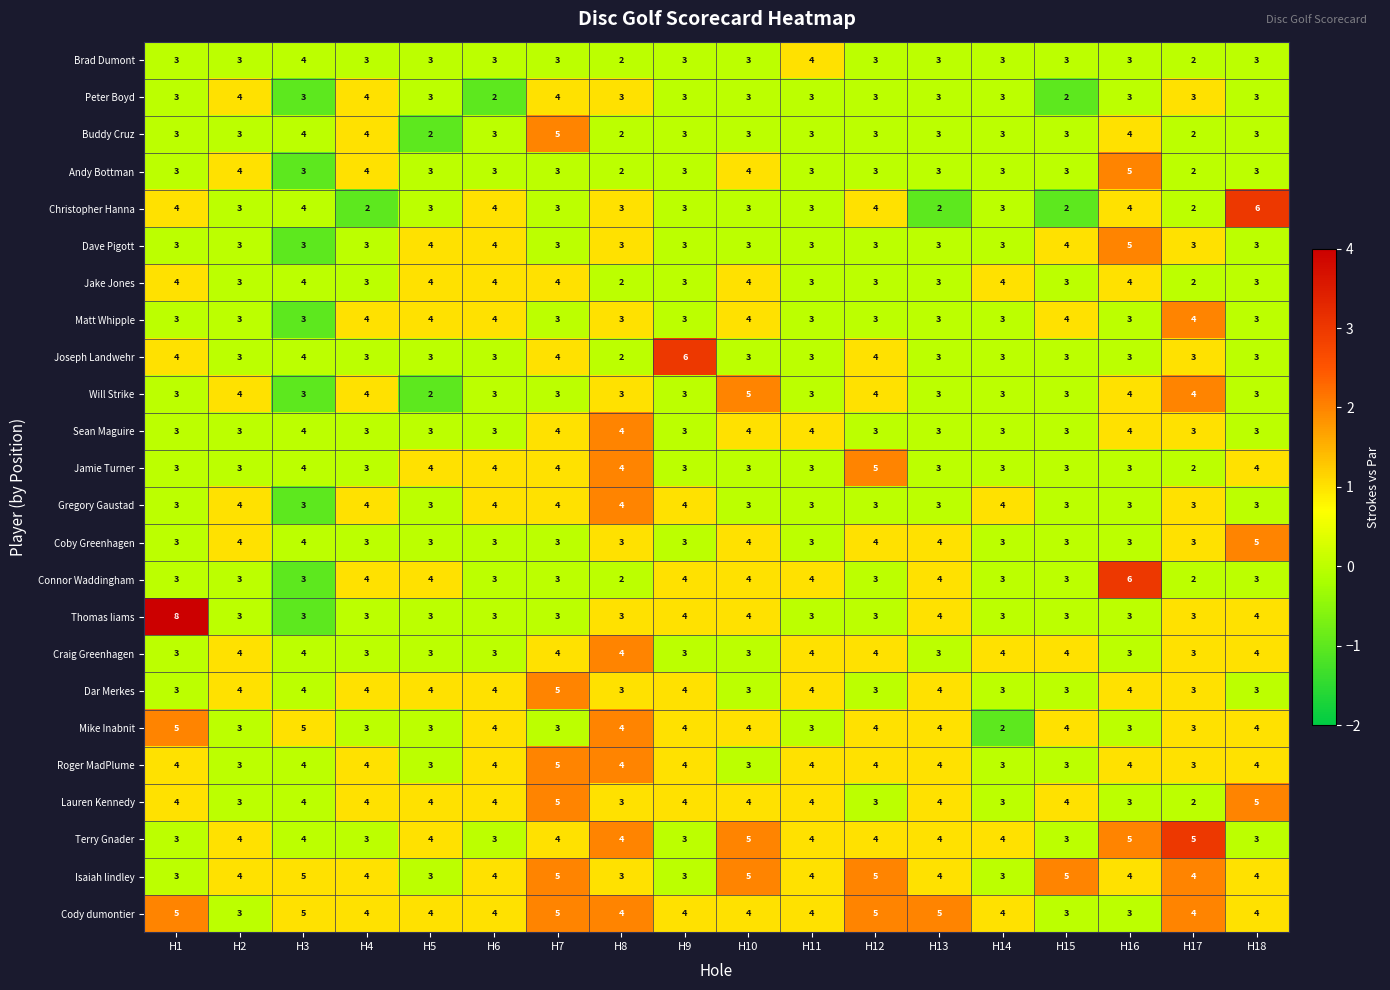

What is the difference between the highest and lowest values at H1?

5